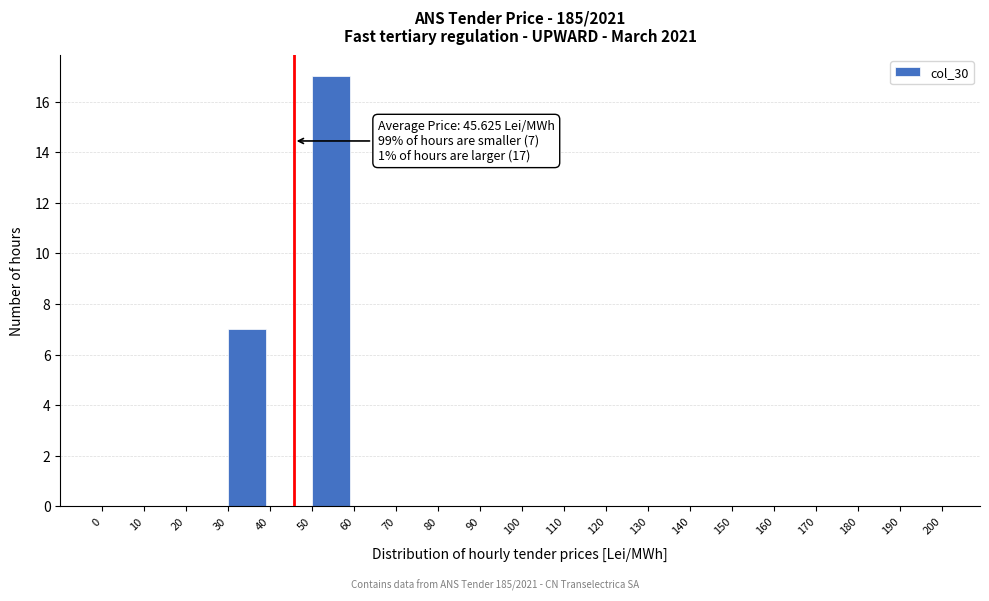

Which range on the x-axis has the tallest bar?

50 to 60